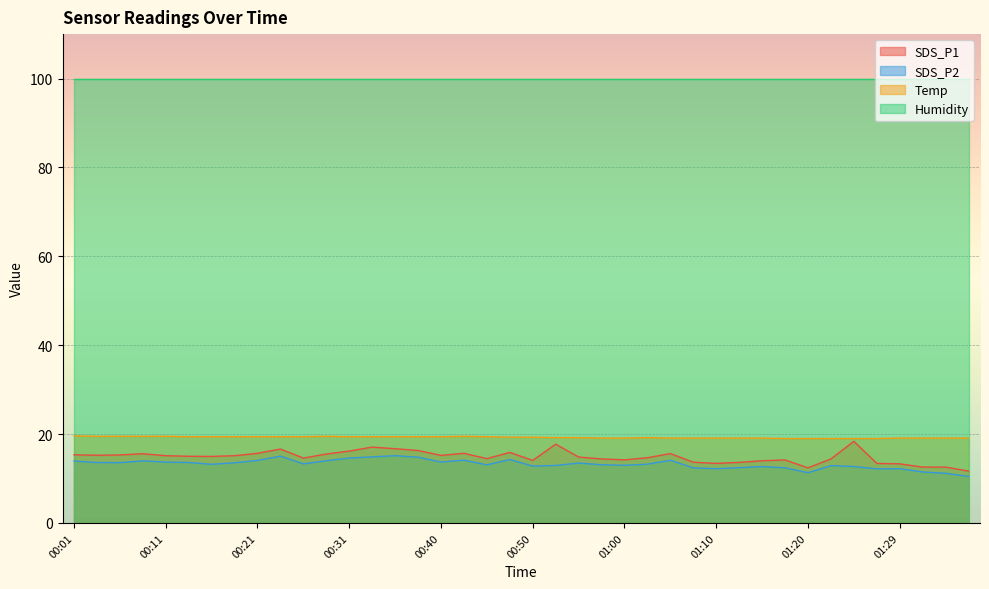

At which category does SDS_P1 reach its first local valley?

00:04